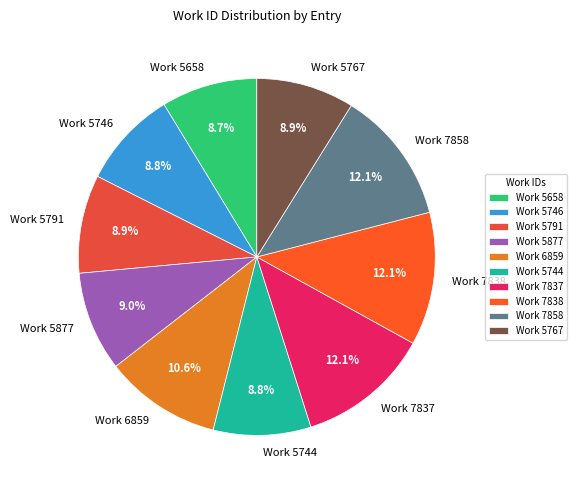

To the nearest percent, what is the difference between the Work 6859 and Work 5767 slice percentages?

2%